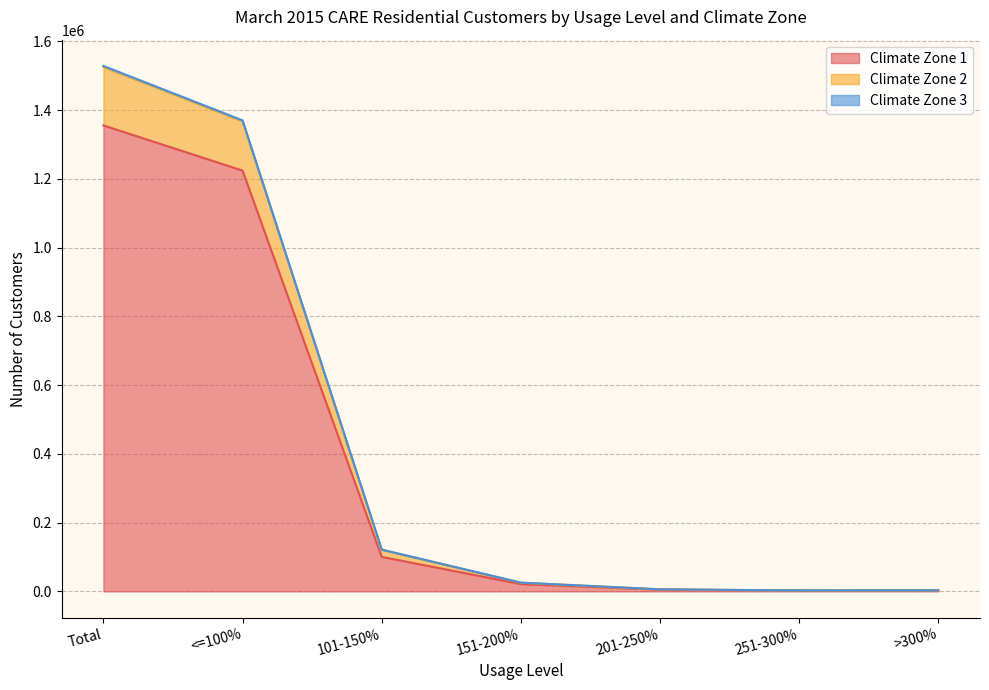

True or false: Climate Zone 2 and Climate Zone 3 cross at least once.

False